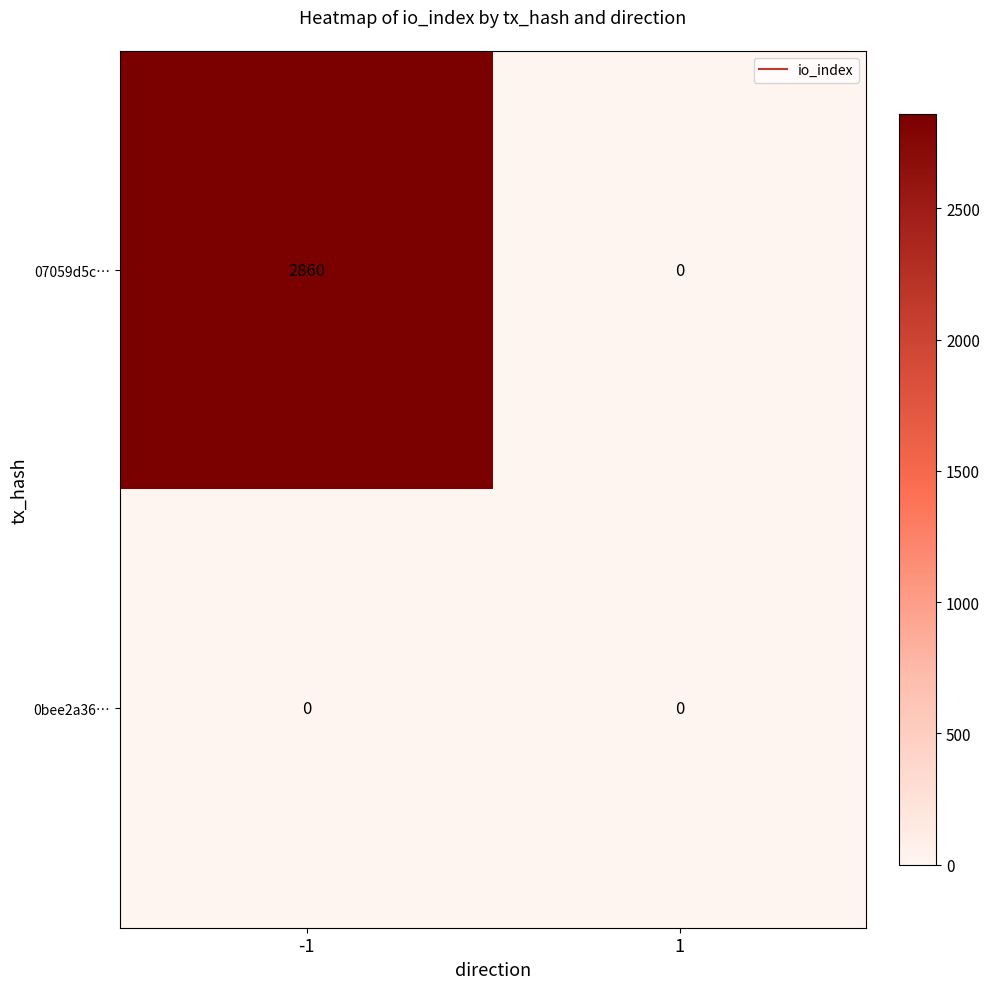

Rank the series by their maximum value, from lowest to highest.

0bee2a36…, 07059d5c…